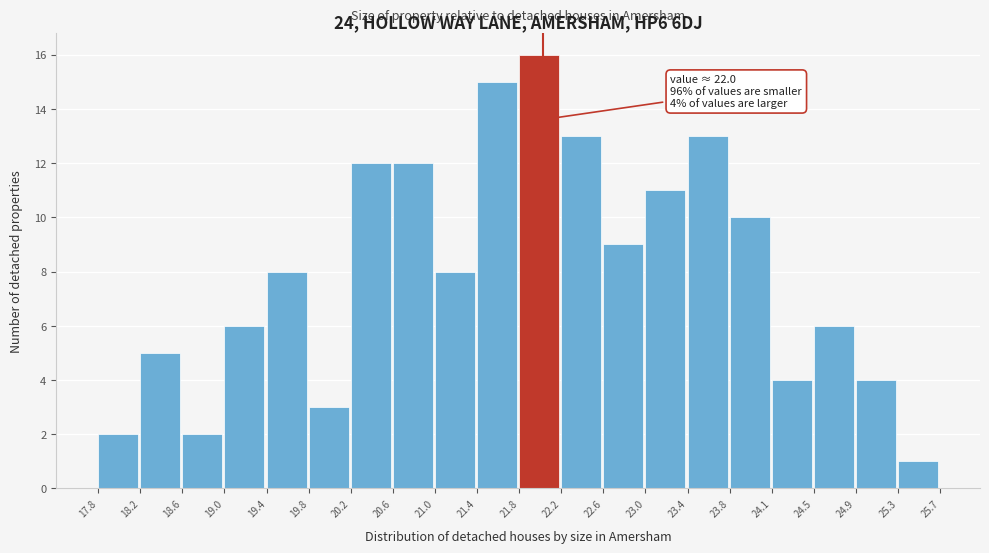

Which range on the x-axis has the tallest bar?

21.8 to 22.2